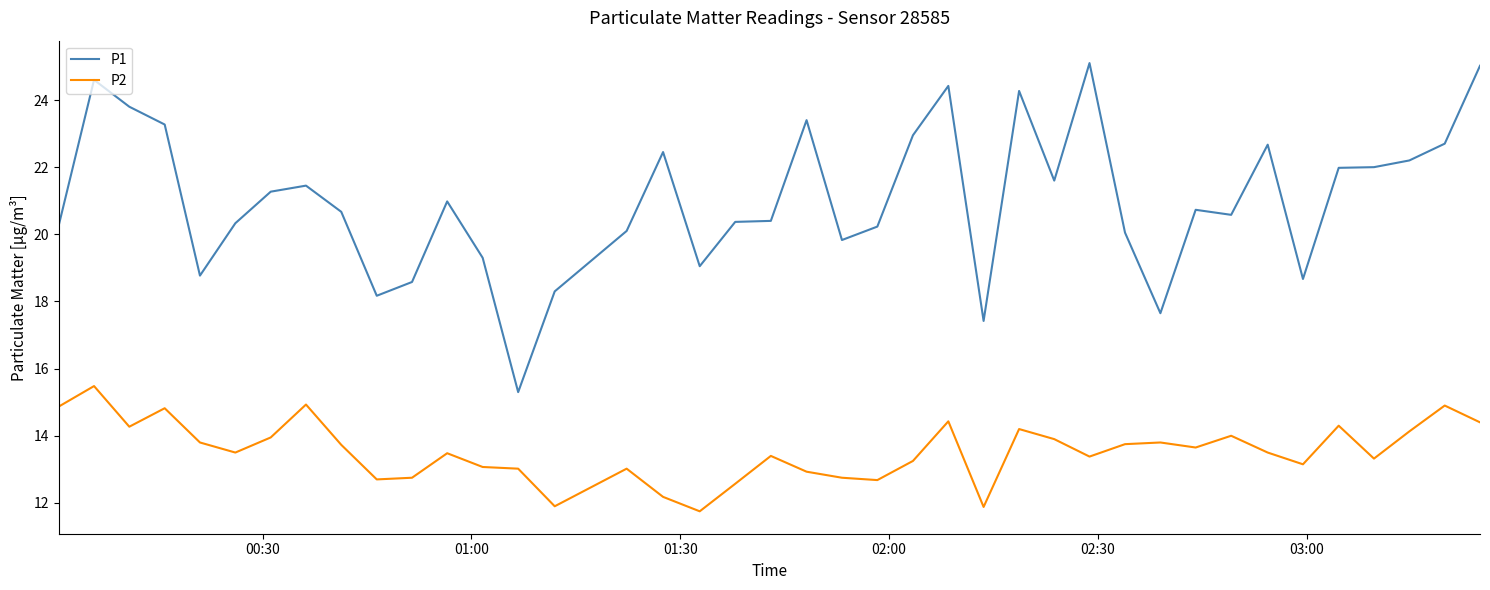

What is the difference between the second highest and minimum values in the P1 series?

9.7